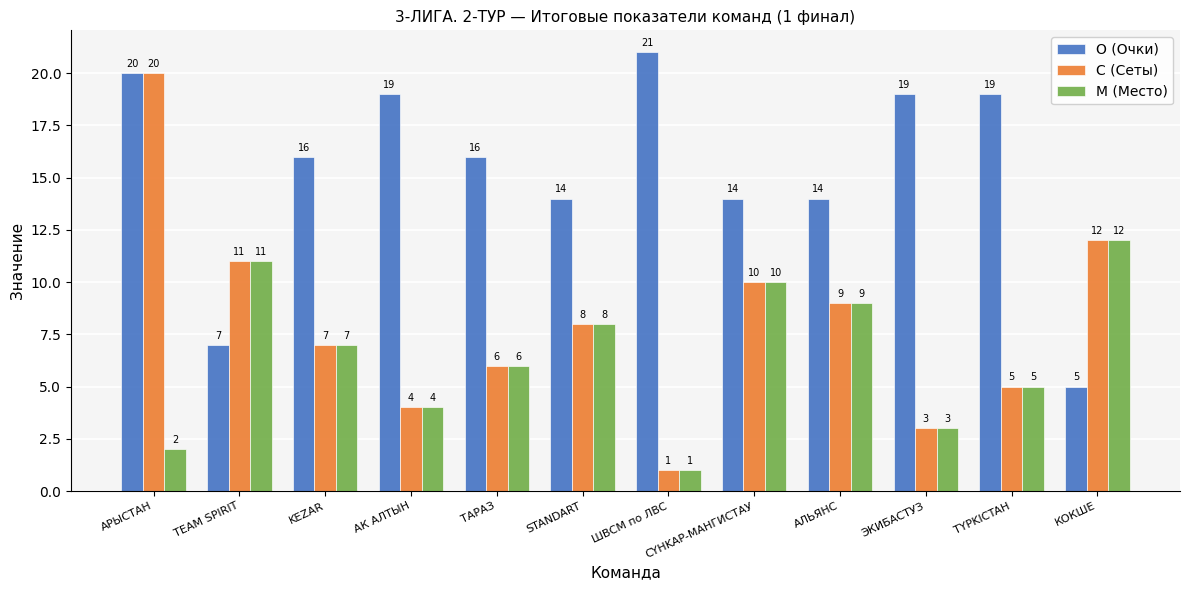

What is the total value across all series at ТАРАЗ?

28